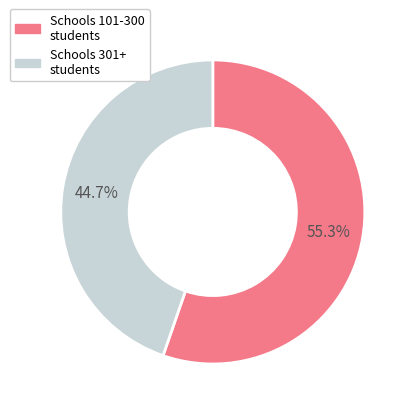

How many segments does this pie chart have?

2